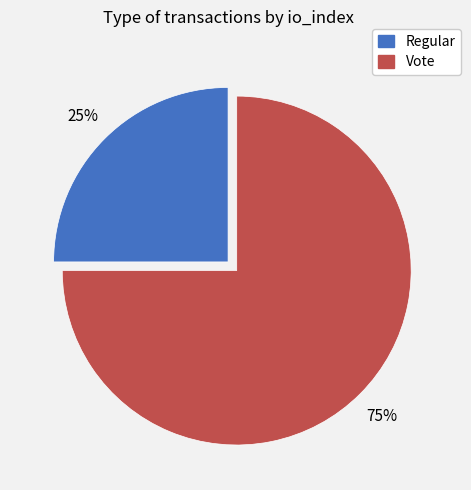

Is the sum of Vote and Regular greater than half?

Yes